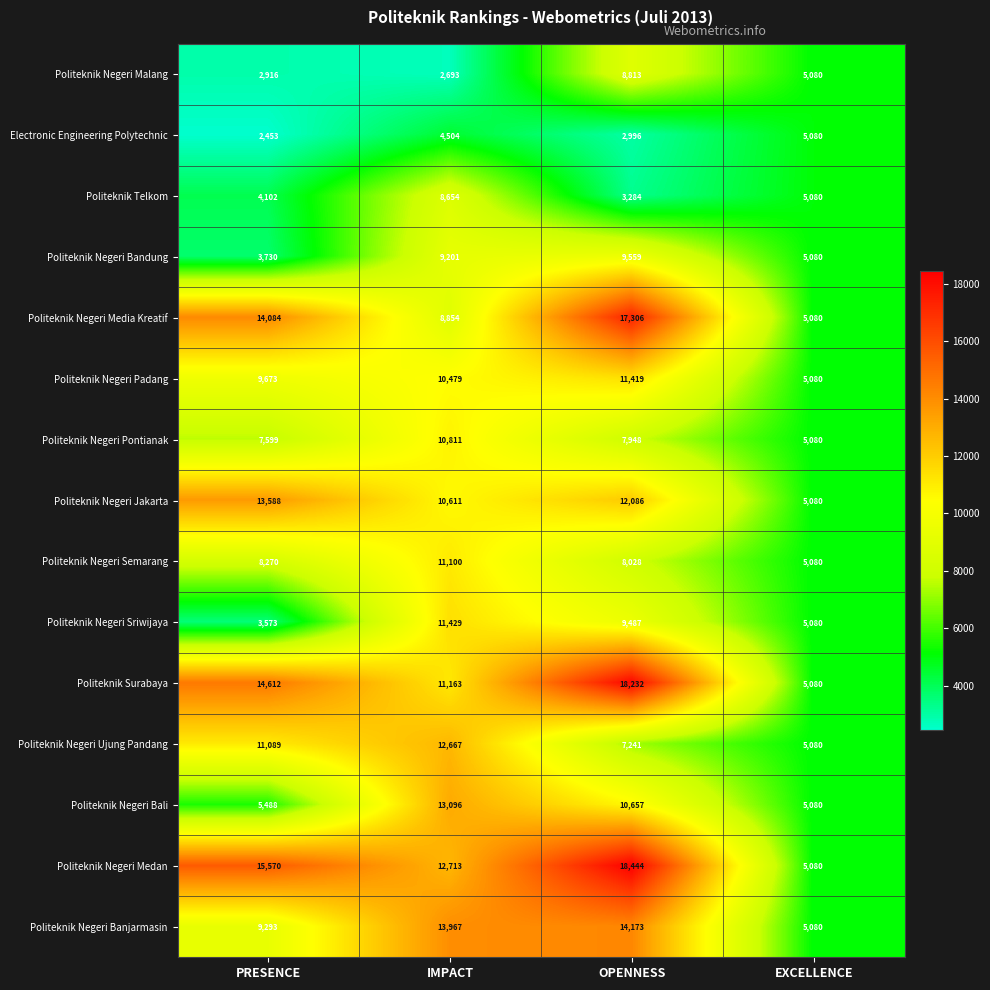

How many data points in Politeknik Negeri Bali are less than 10657?

2